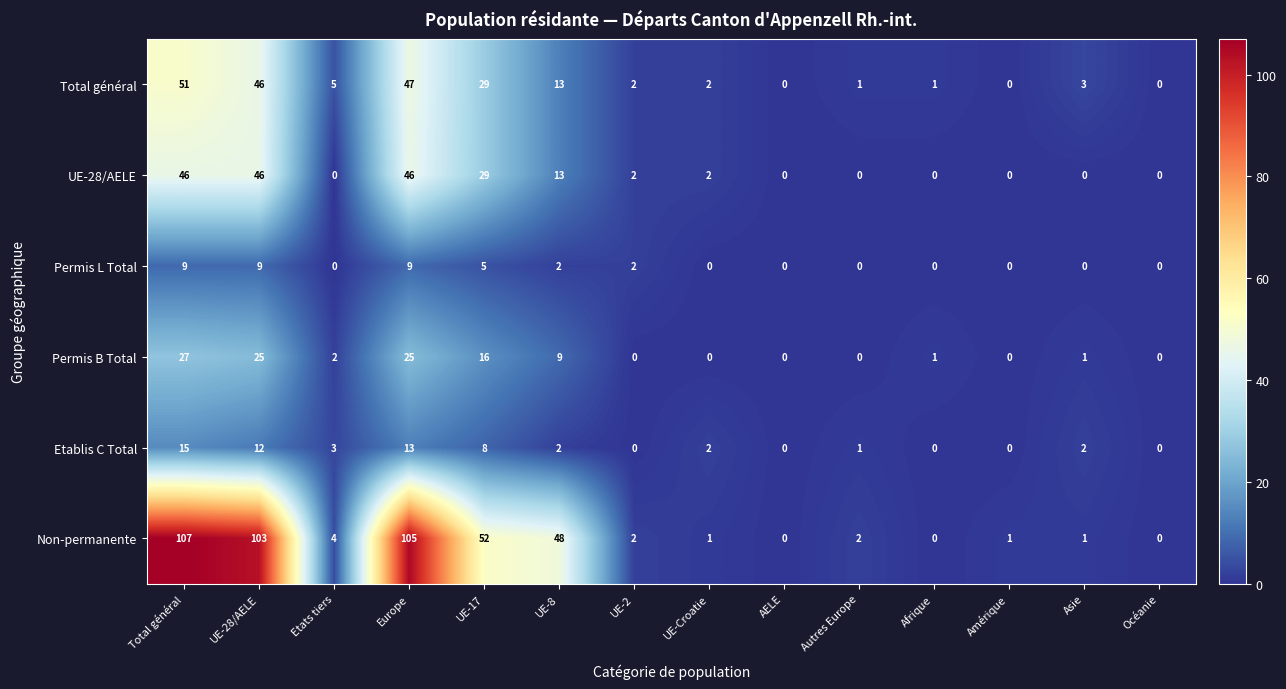

The value of UE-28/AELE at Total général is 46. True or false?

True